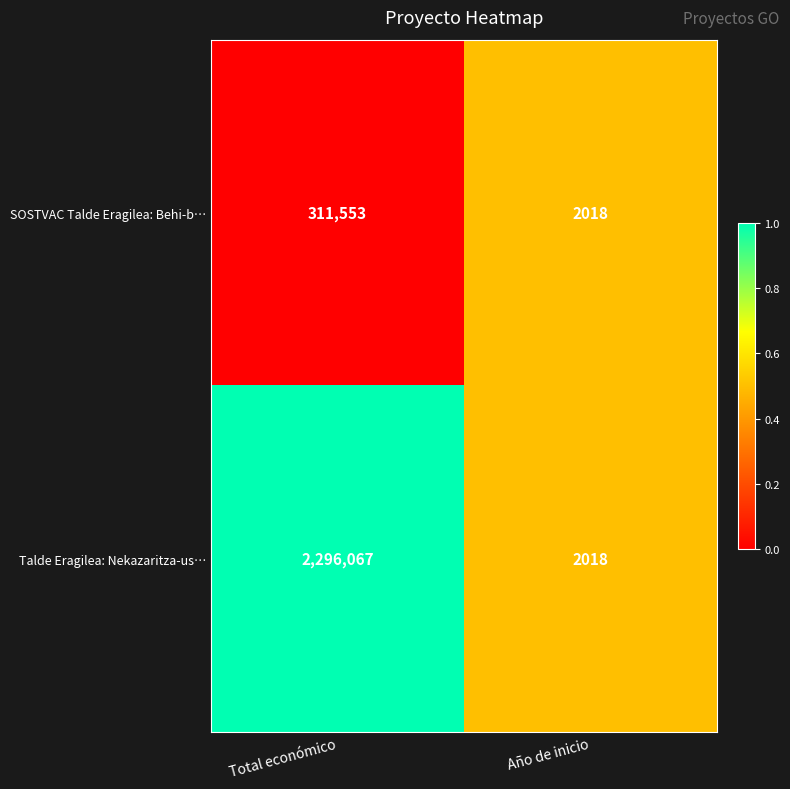

What is the difference between the maximum and minimum values in the SOSTVAC Talde Eragilea: Behi-b… series?

309535